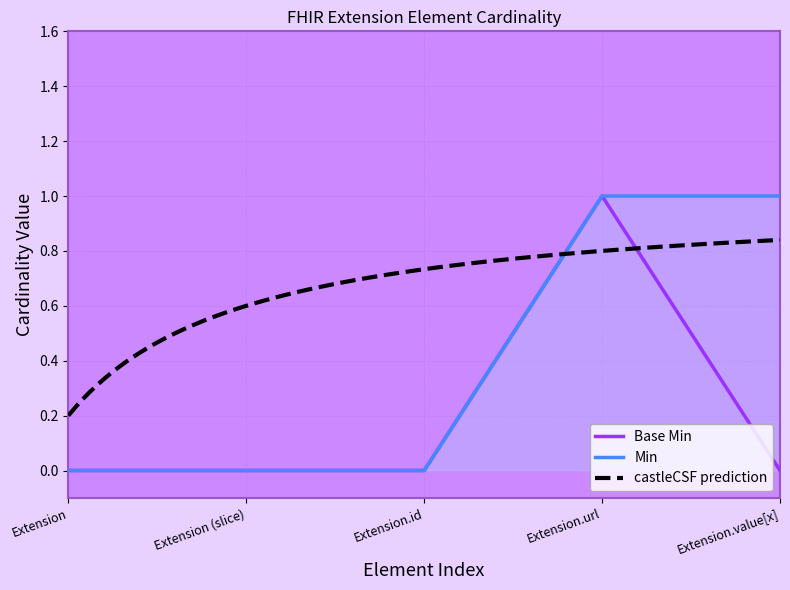

Rank the categories by Min value from lowest to highest.

Extension, Extension (slice), Extension.id, Extension.url, Extension.value[x]